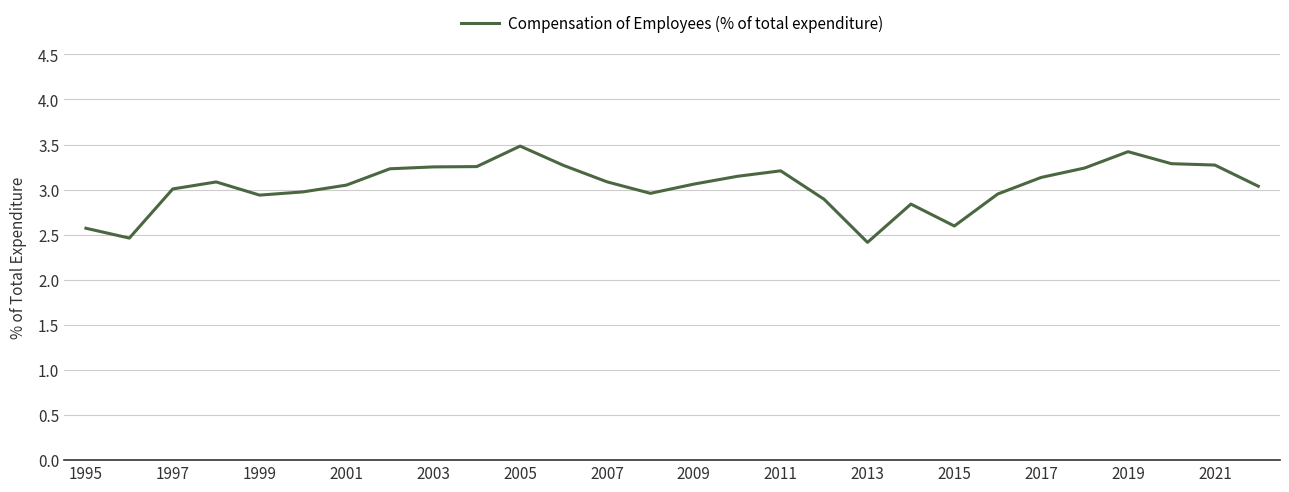

Does the chart display data point markers on the line(s)?

No